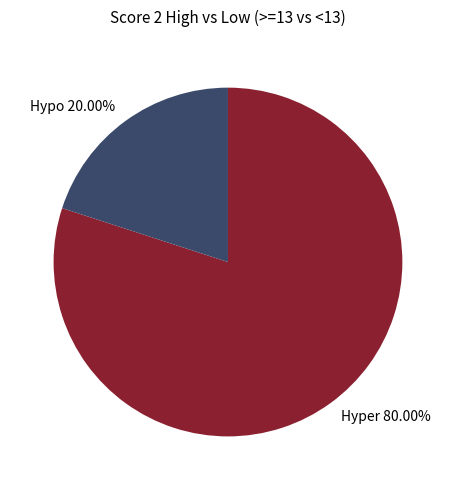

Is there a majority slice in this chart?

Yes